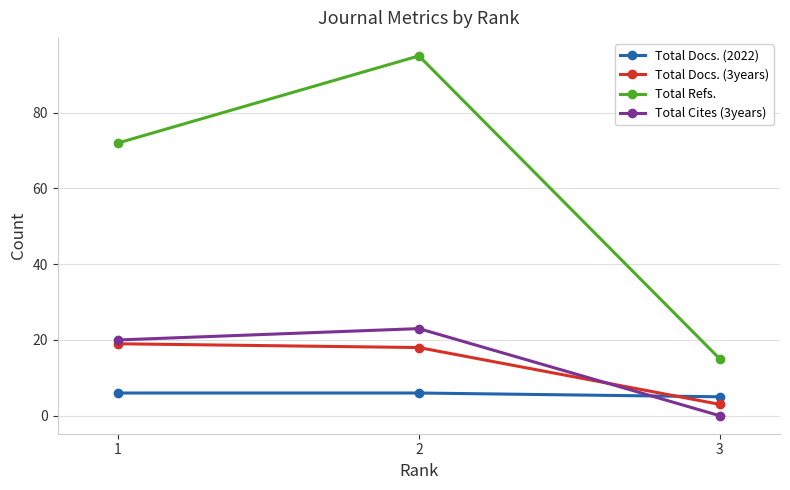

Which series has the largest total across all categories?

Total Refs.